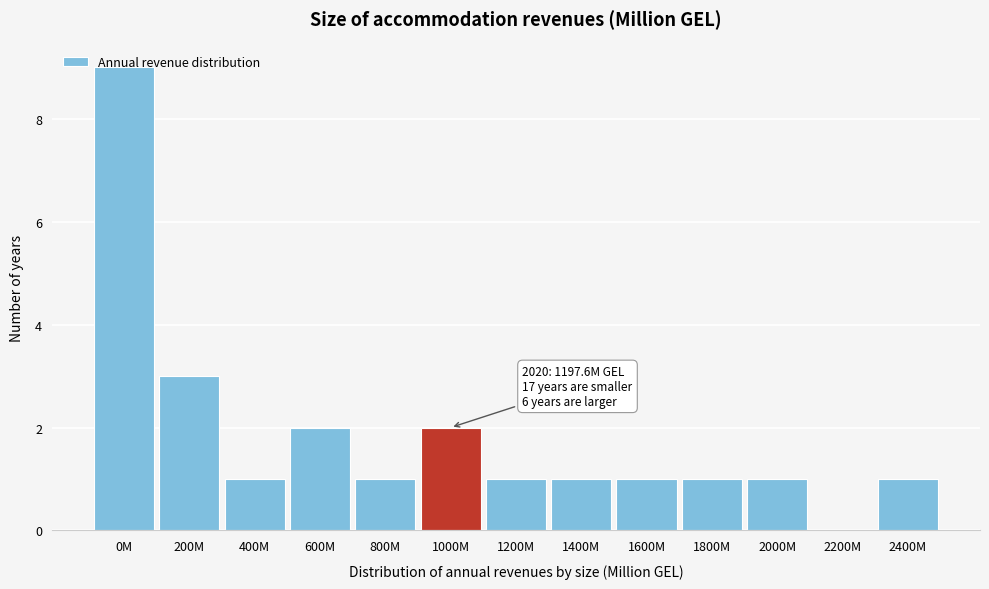

The value at 0M is 9. True or false?

True